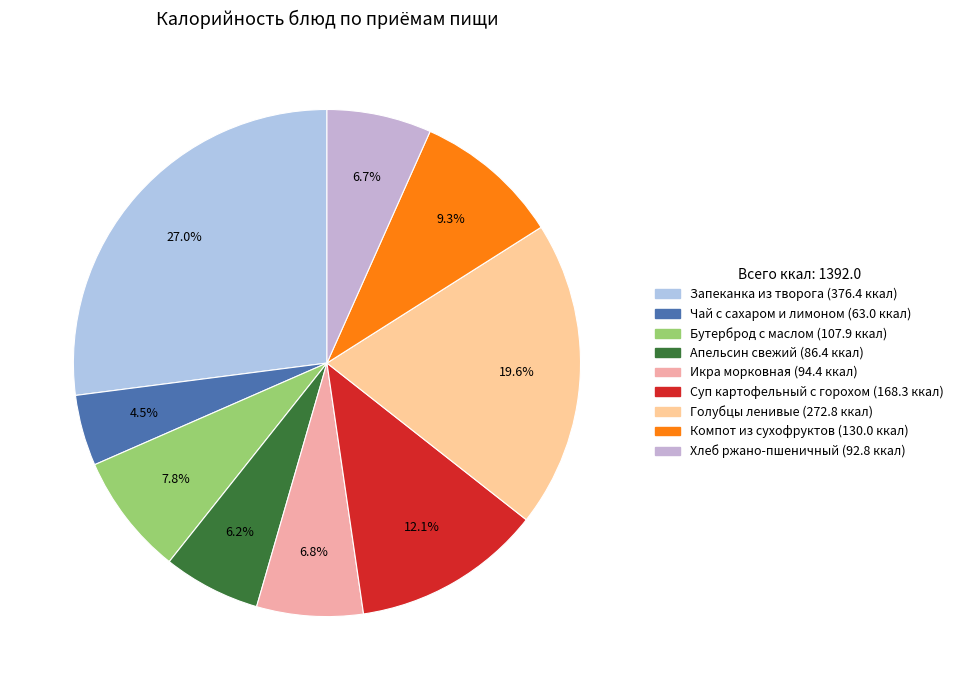

The Хлеб ржано-пшеничный slice represents 1% of the pie. True or false?

False